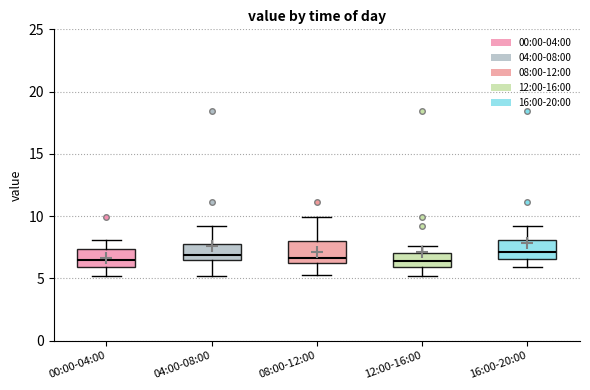

Where does the median line of the box for 12:00-16:00 sit on the y-axis? The values are not printed on the chart, so give them approximately, as read against the axis.

6.5